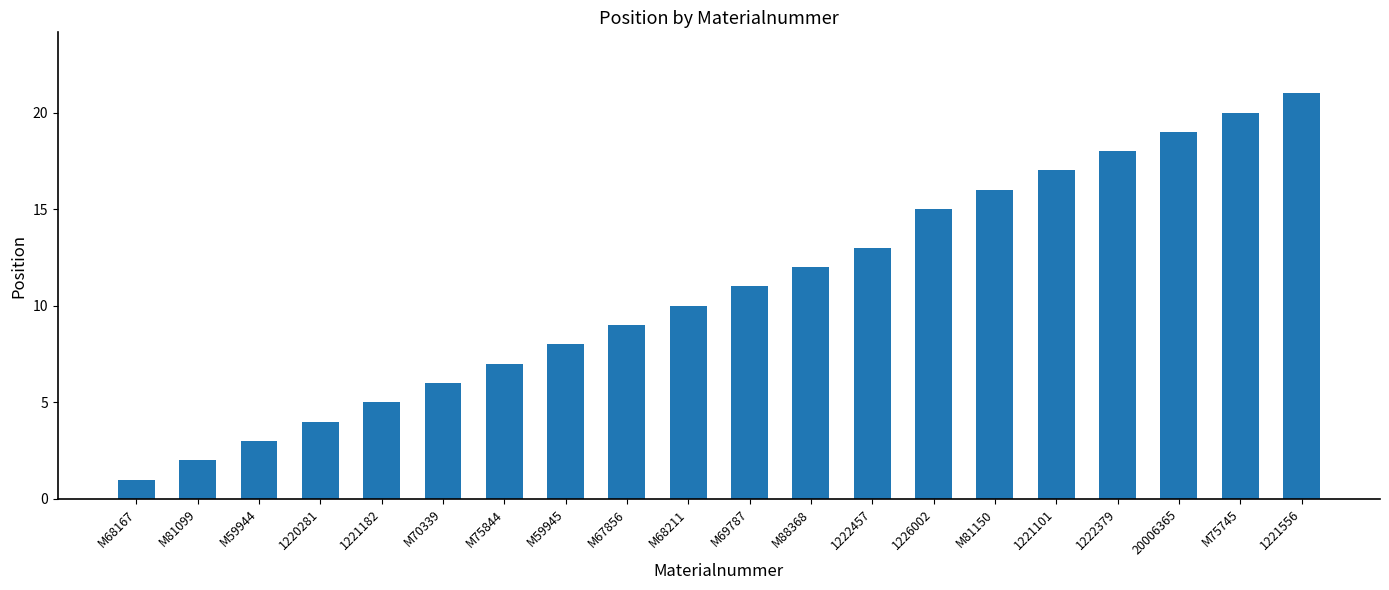

What is the difference between the values at M81150 and M68211?

6